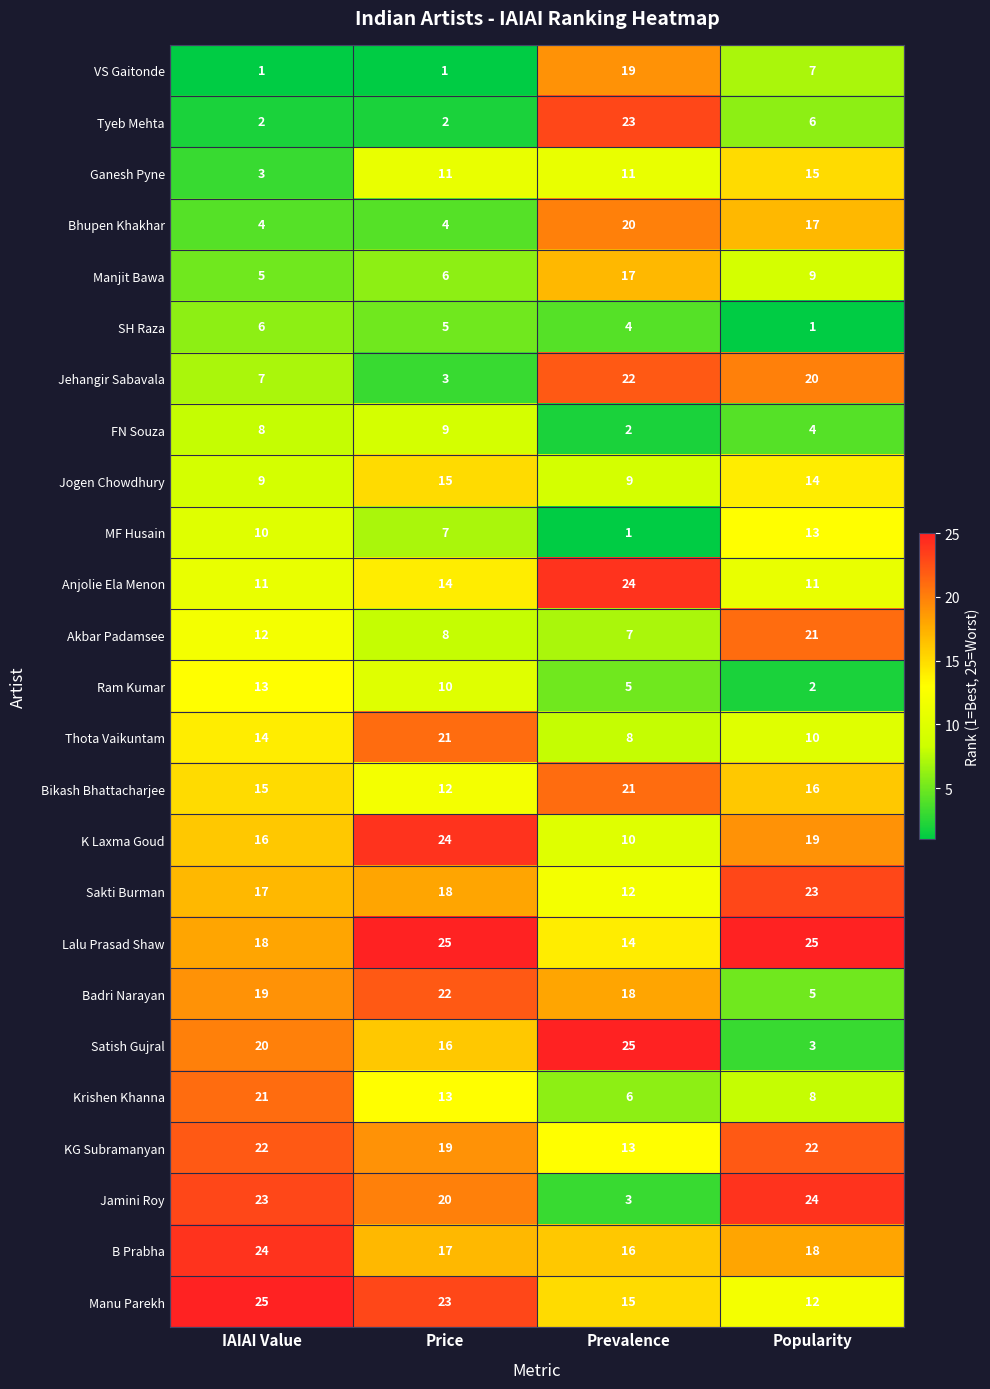

How many Krishen Khanna values are between 8 and 21?

3